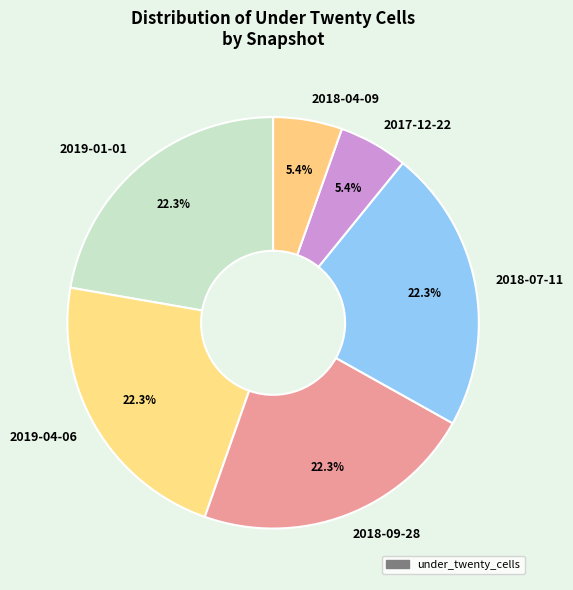

How many slices are in this pie chart?

6